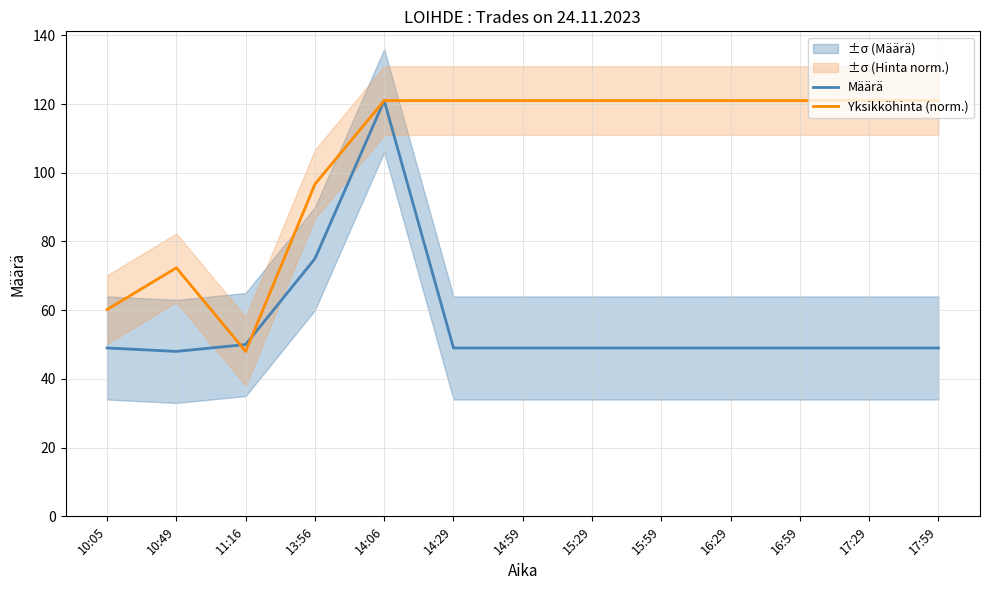

What is the average value of the Yksikköhinta (norm.) series?

105.1